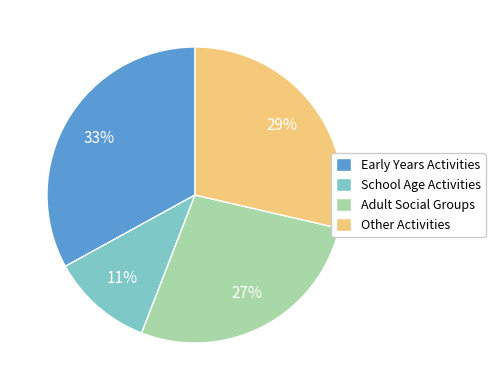

Is School Age Activities the majority of the pie?

No